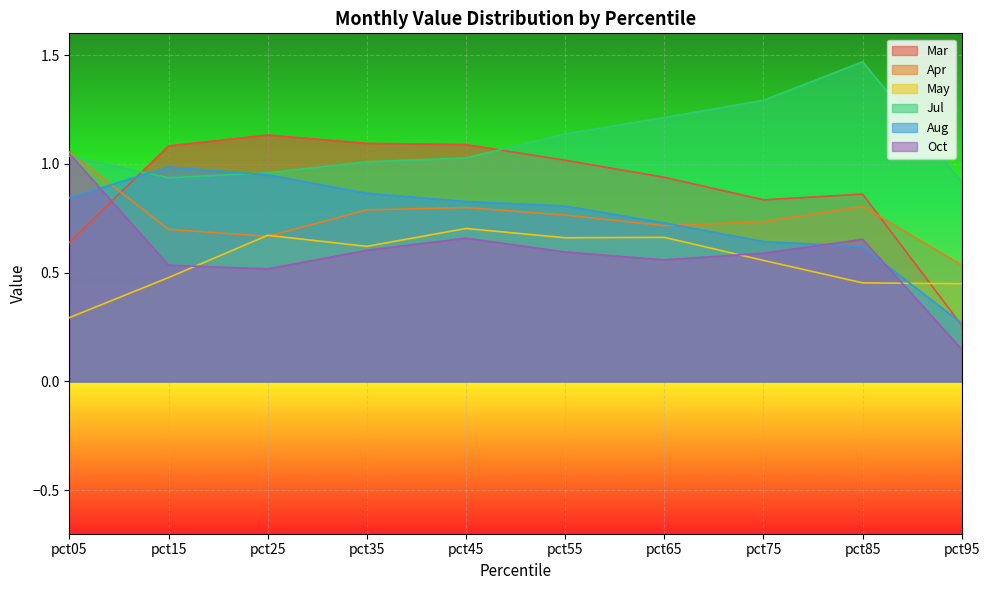

Count the number of categories in the chart.

10